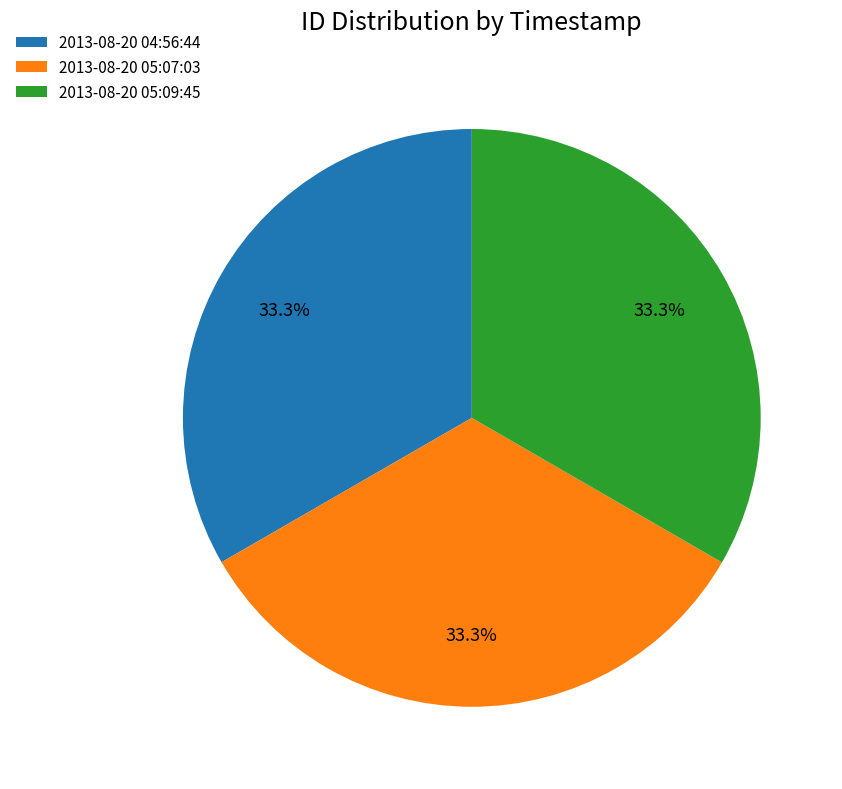

Count the number of slices in the pie.

3